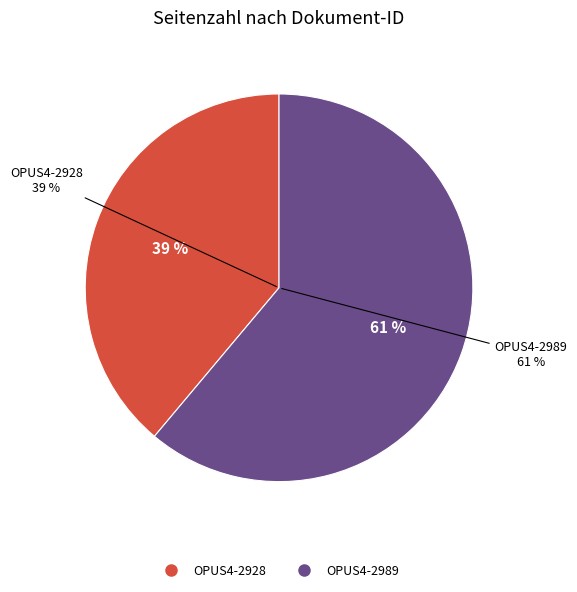

Between OPUS4-2928 and OPUS4-2989, which is larger?

OPUS4-2989